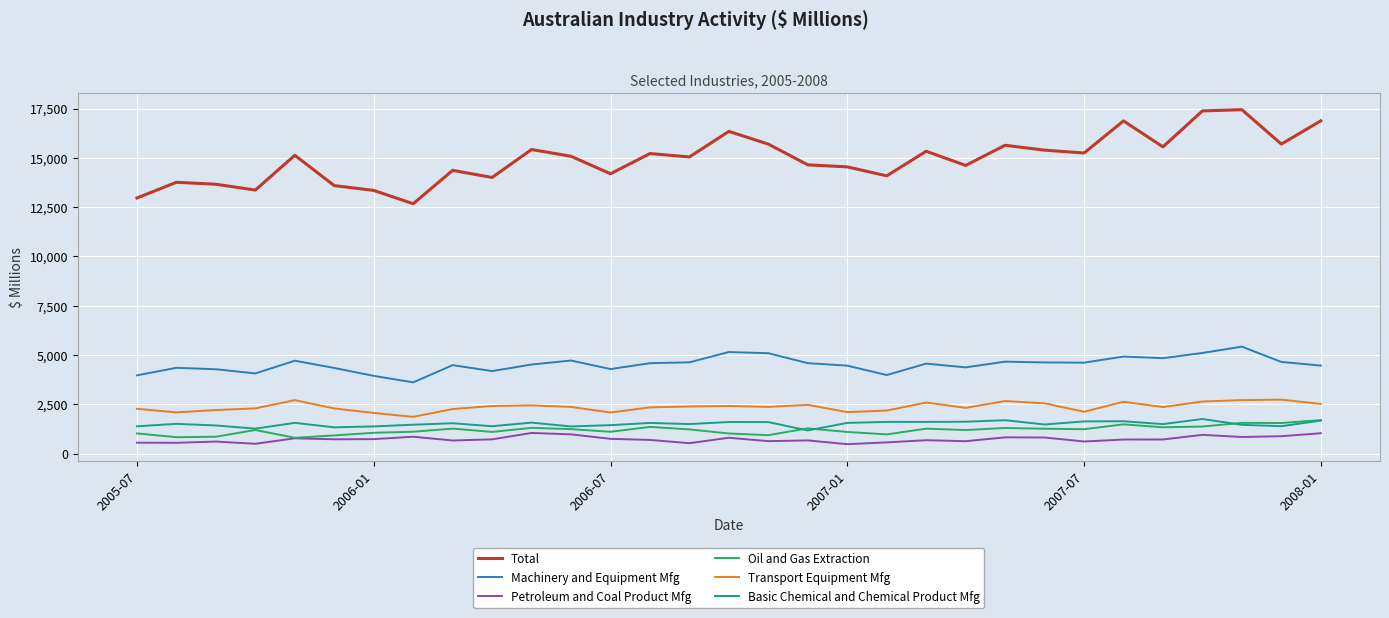

Which series has the largest total across all categories?

Total